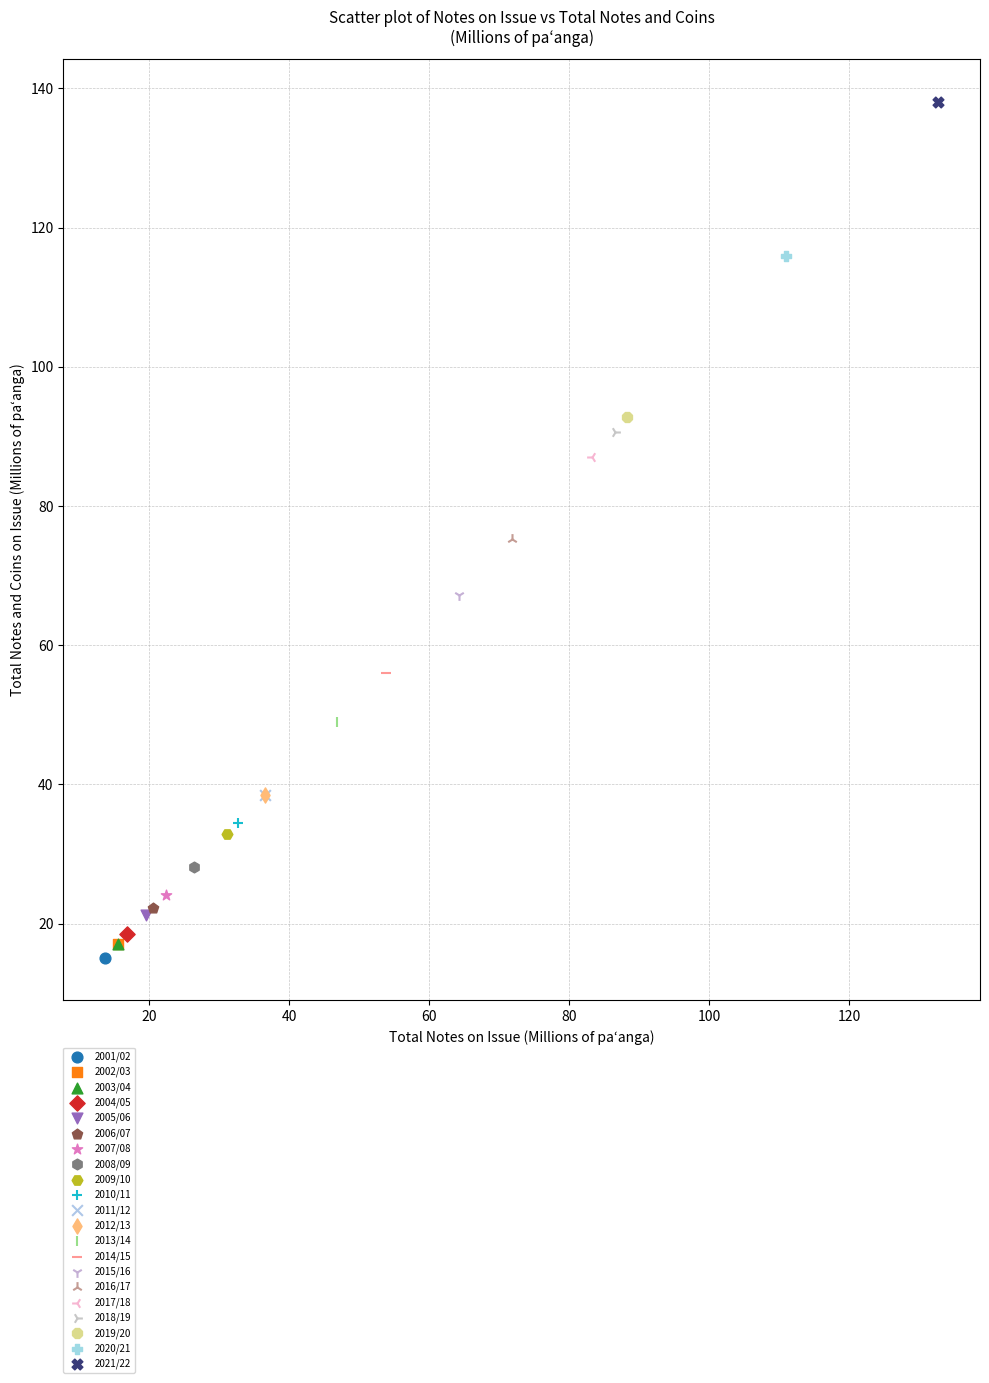

Which series reaches the minimum Y coordinate?

2001/02